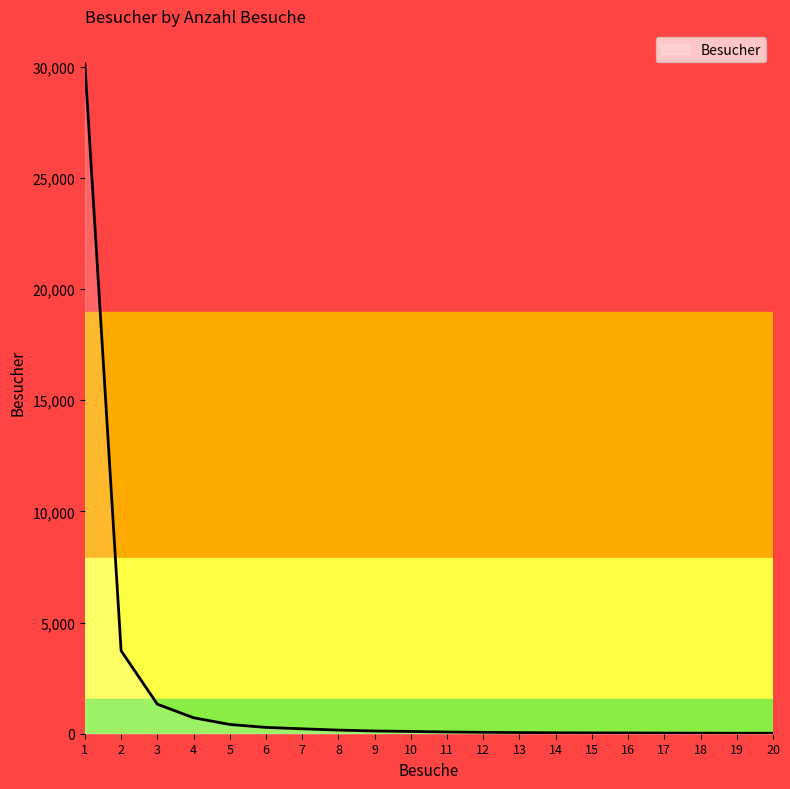

What is the greatest value displayed?

30125